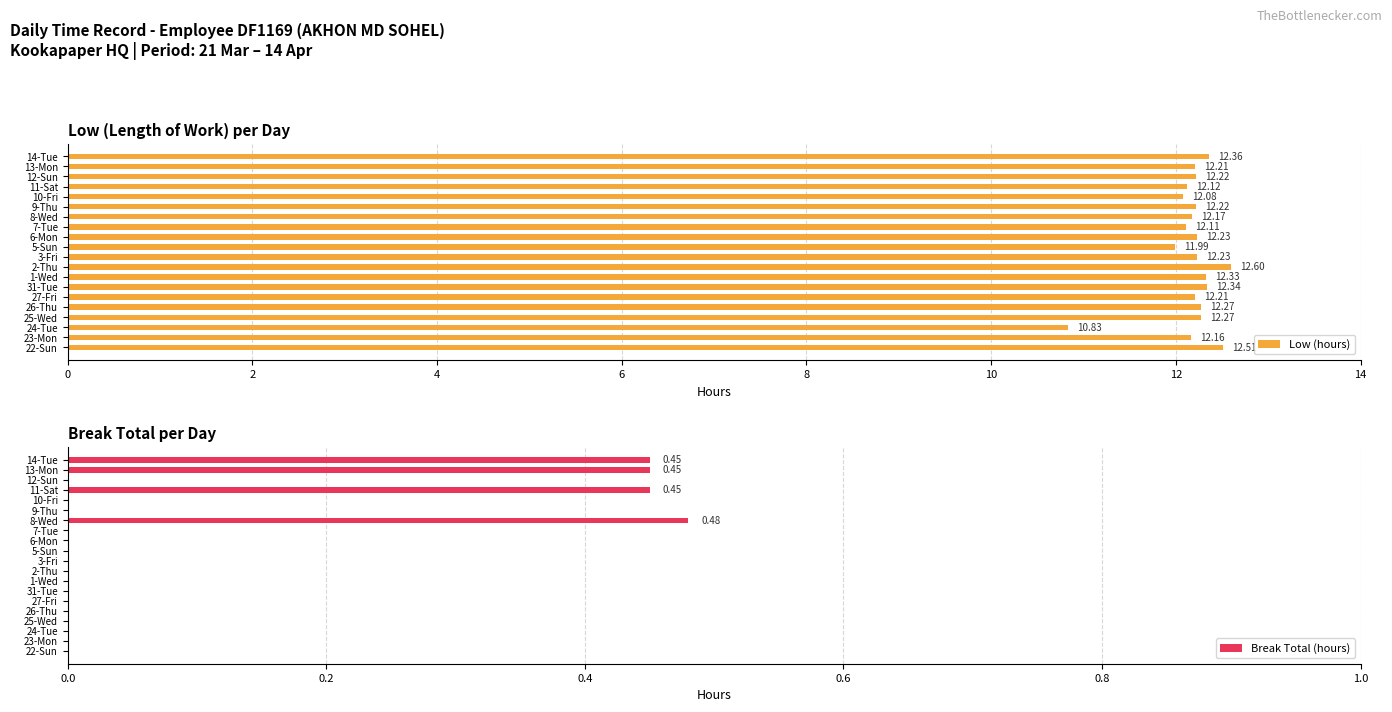

List the series in order of their peak value, lowest first.

Break Total (hours), Low (hours)